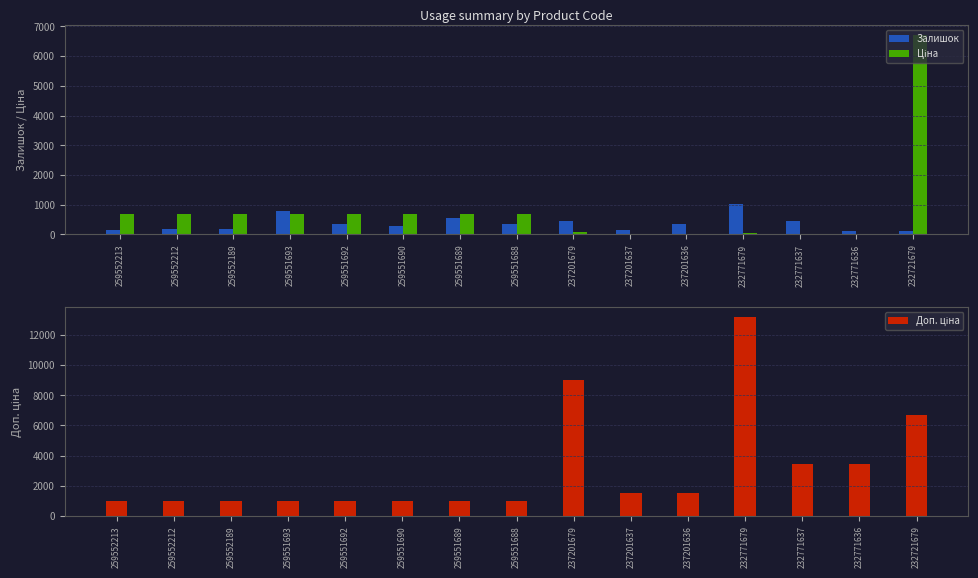

At which label is Доп. ціна closest to 7094?

232721679